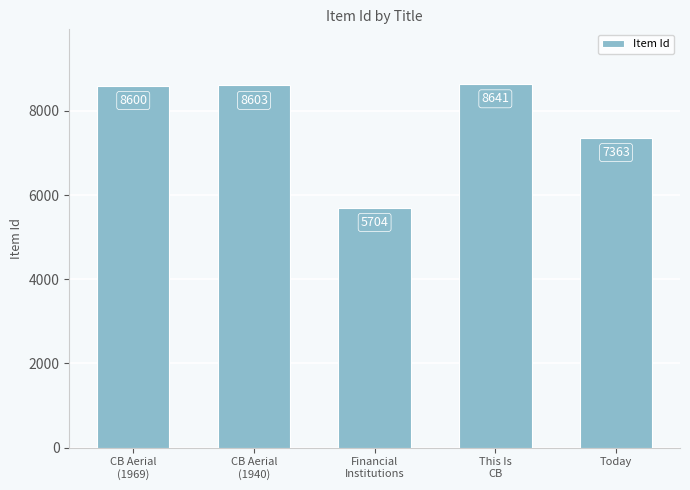

Rank the categories by value from highest to lowest.

This Is
CB, CB Aerial
(1940), CB Aerial
(1969), Today, Financial
Institutions